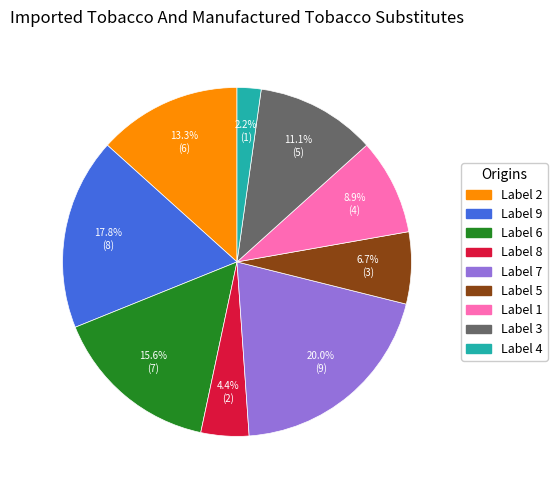

Does any single category account for the majority?

No